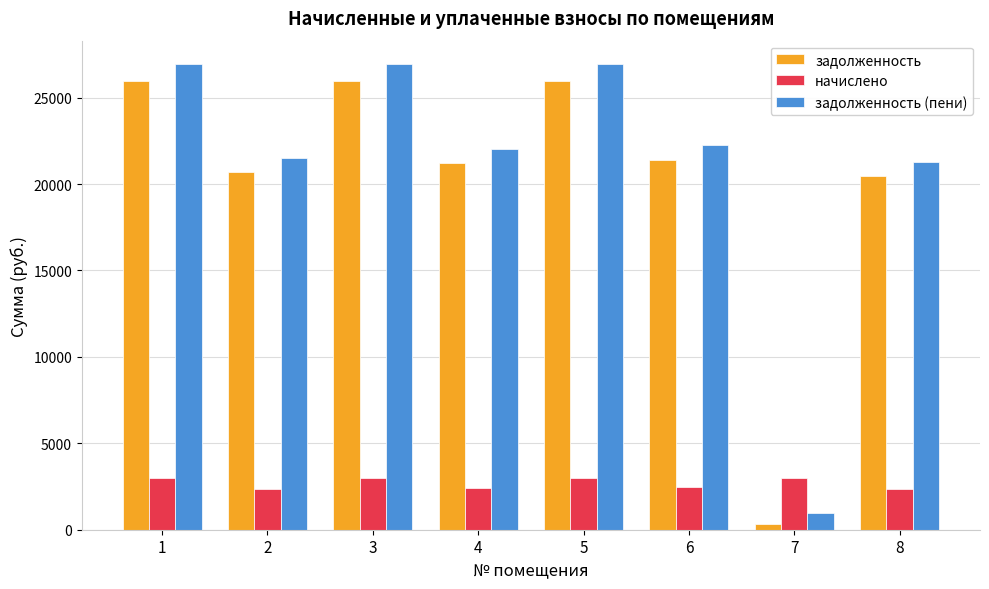

What is the spread (max minus min) of values at 2?

19117.7